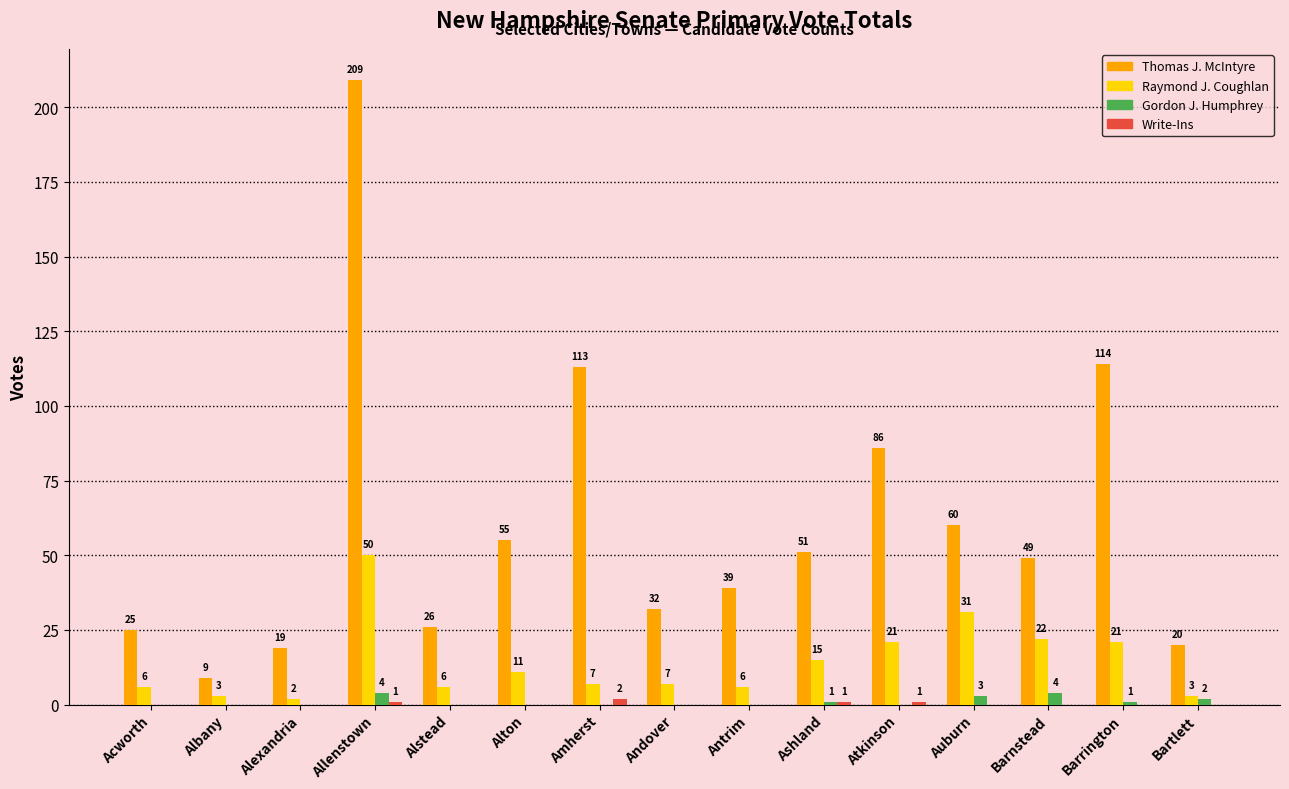

Which series changed the most between Amherst and Barrington?

Raymond J. Coughlan